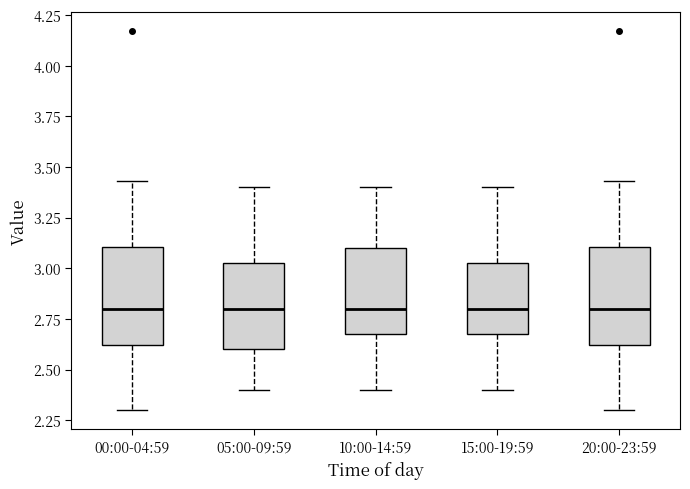

Where does the upper whisker of the box for 15:00-19:59 end on the y-axis? The values are not printed on the chart, so give them approximately, as read against the axis.

3.40